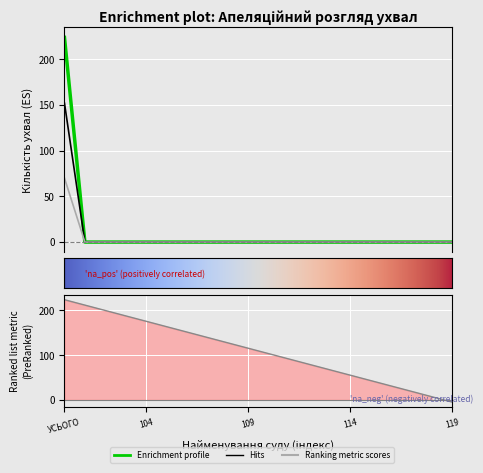

What position from the left is 111?

12